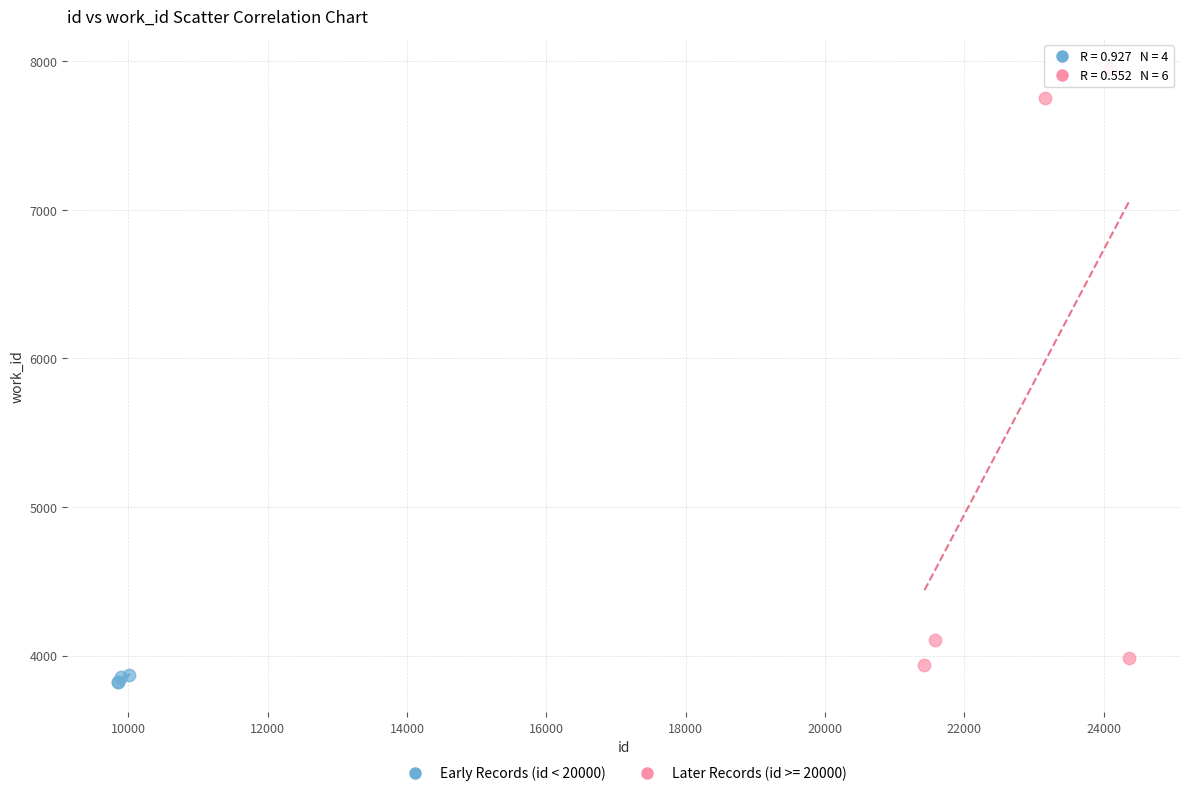

Which series has the widest spread of Y values?

Later Records (id >= 20000)